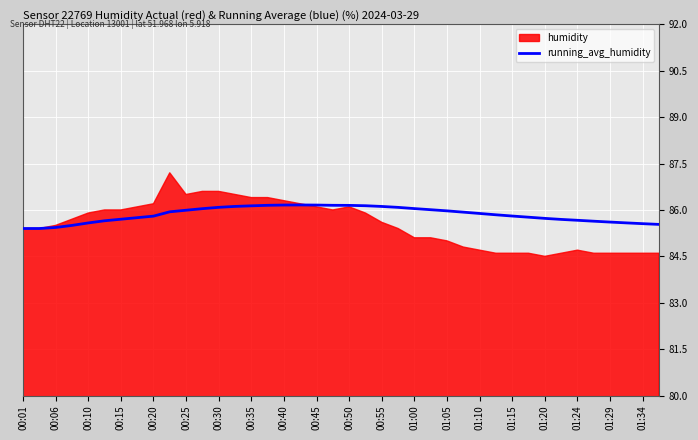

Reading right to left, what are all the values shown in this chart?

85.5	85.6	85.6	85.6	85.6	85.7	85.7	85.7	85.8	85.8	85.8	85.9	85.9	86.0	86.0	86.0	86.1	86.1	86.1	86.1	86.2	86.2	86.2	86.2	86.2	86.1	86.1	86.1	86.0	86.0	85.9	85.8	85.8	85.7	85.6	85.6	85.5	85.4	85.4	85.4